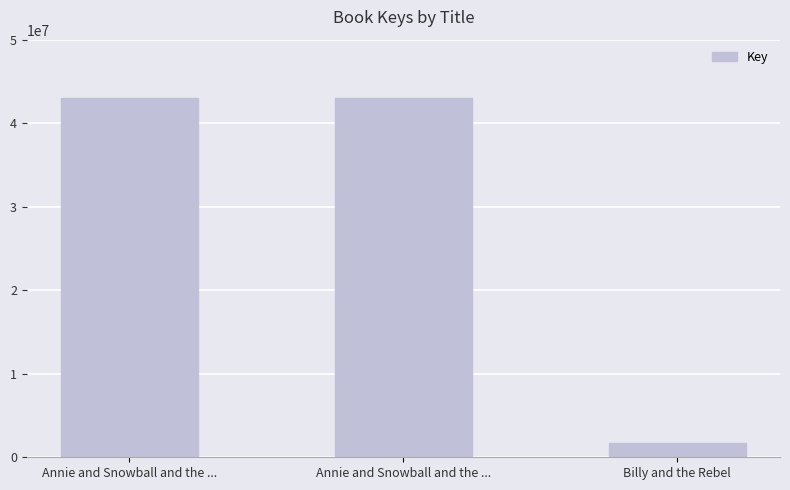

What is the approximate value at Billy and the Rebel, to the nearest 10?

1681490